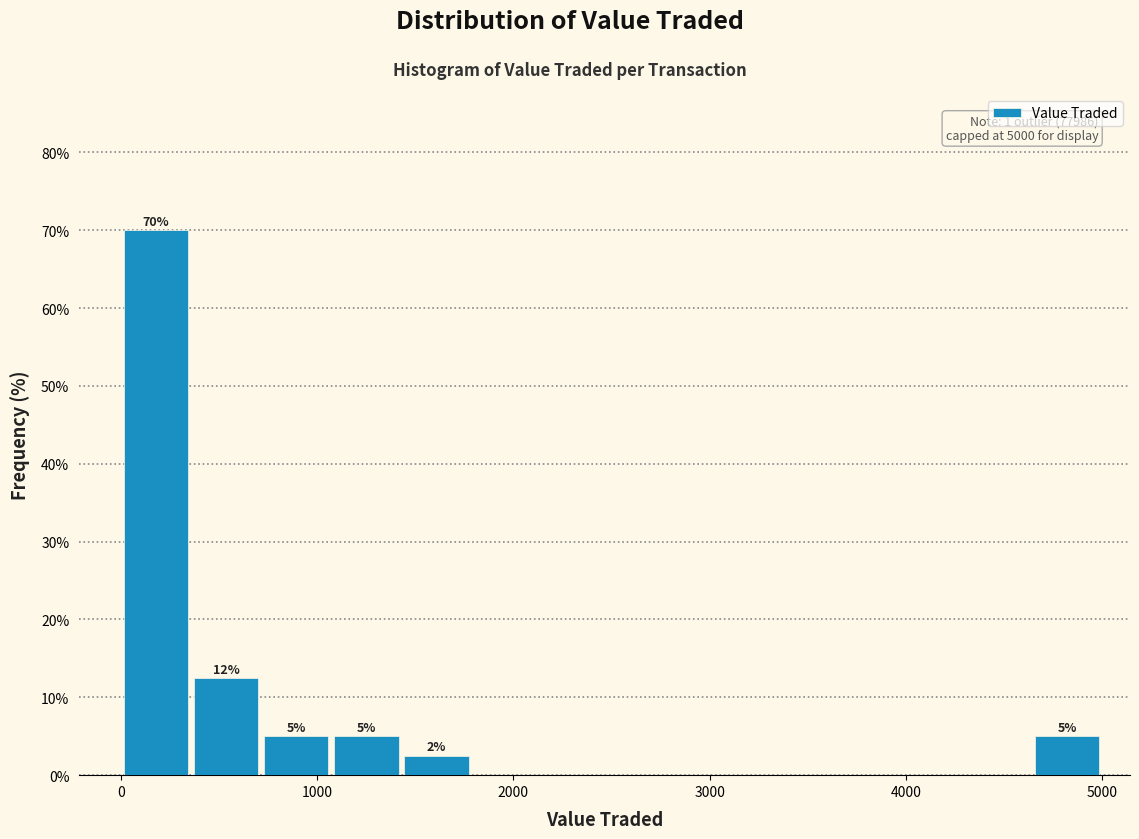

Around what value on the x-axis is the tallest bar? Give the approximate position of its centre, as read against the axis.

200